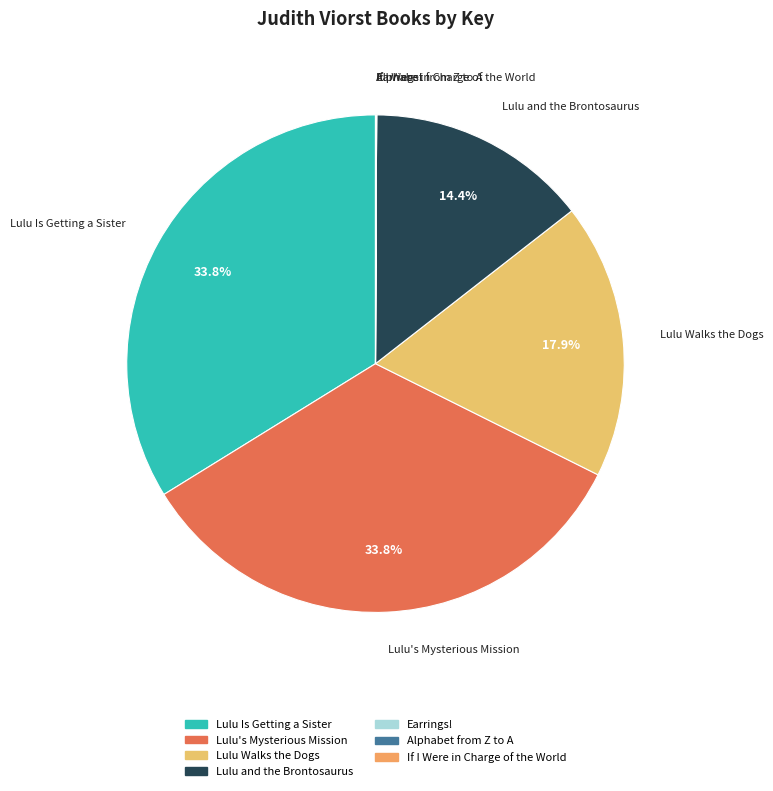

Which has a higher value, Lulu Walks the Dogs or Lulu Is Getting a Sister?

Lulu Is Getting a Sister